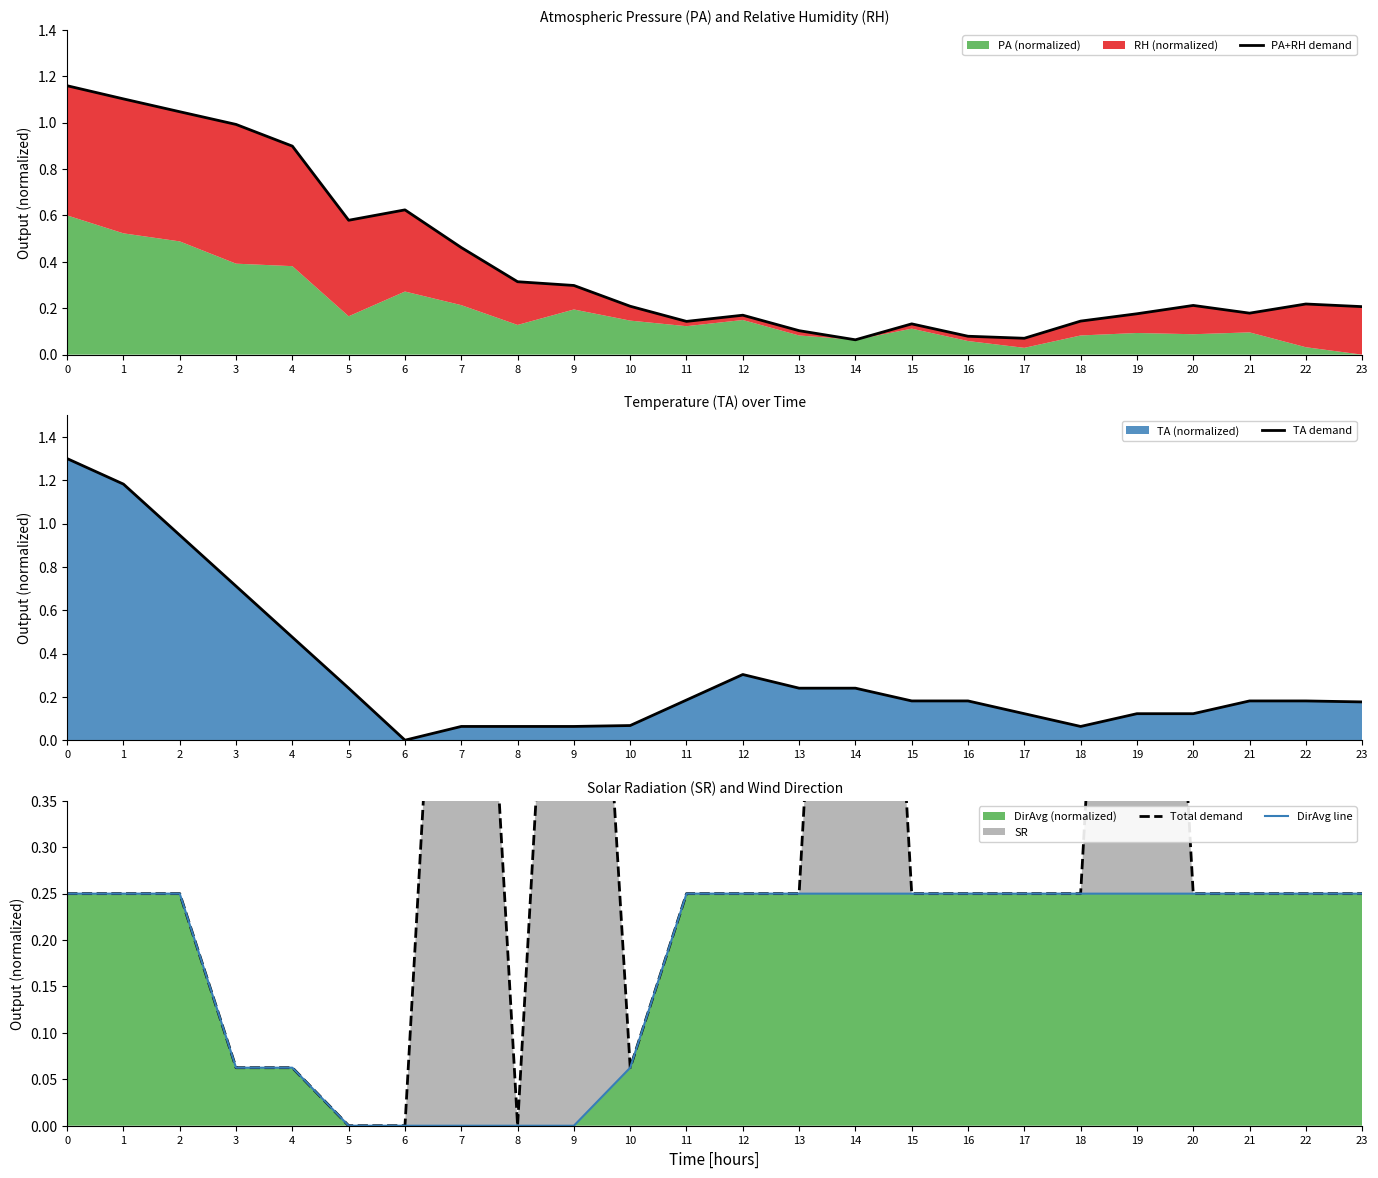

What is the difference between the highest and lowest values at 22?

0.1